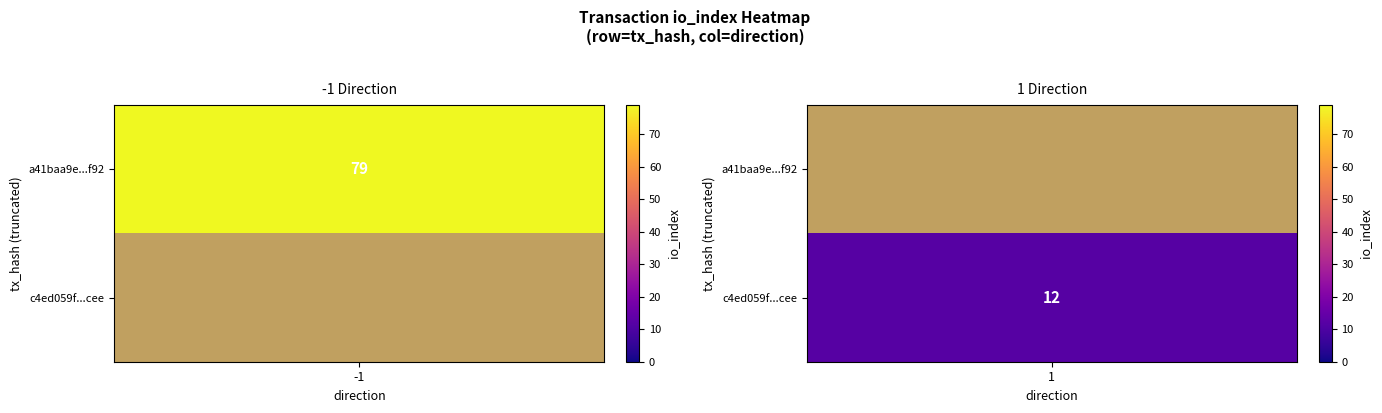

Which series changed the most between direction and io_index?

a41baa9e39684c4276b99b1b1bd9e5c4d725f92